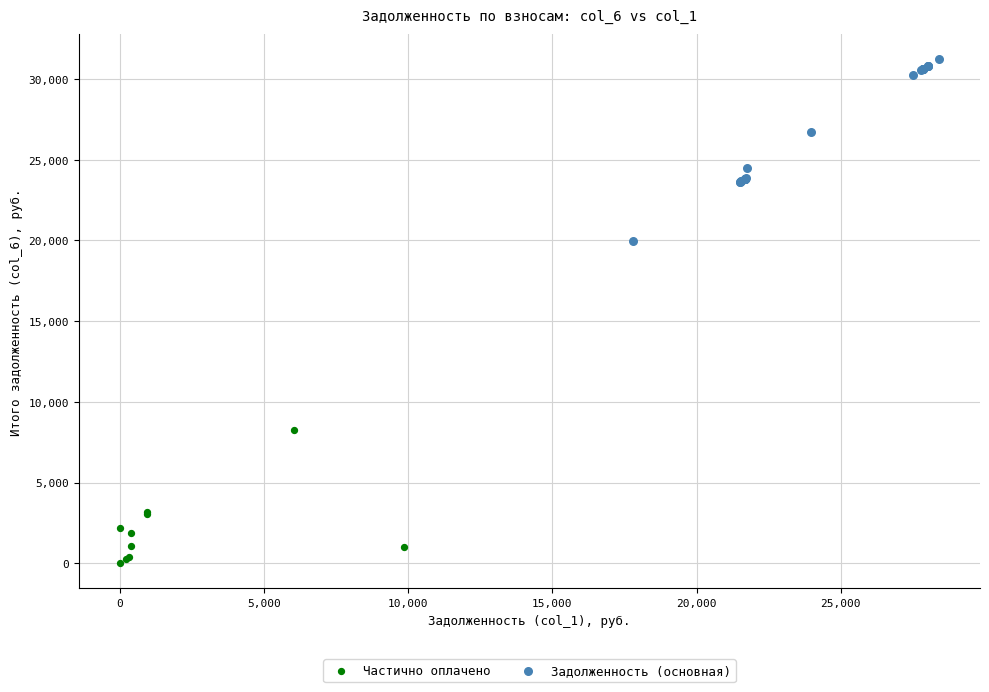

Which series reaches the minimum Y coordinate?

Частично оплачено